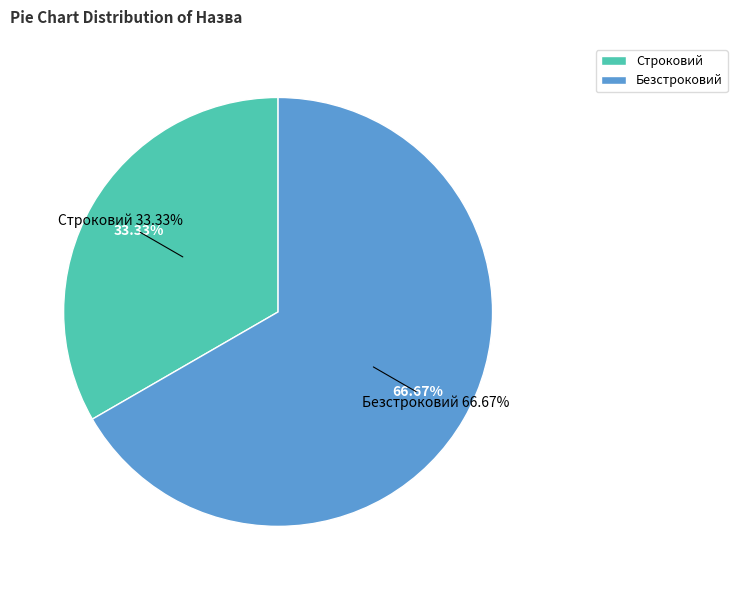

To the nearest percent, what percentage of the pie is Безстроковий?

67%